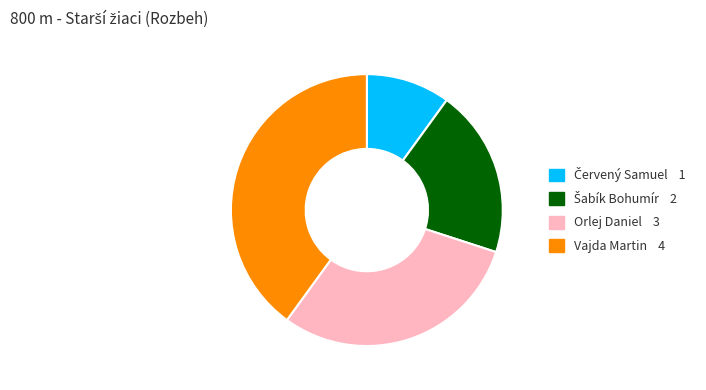

Does Vajda Martin 4 account for over 50% of the chart?

No